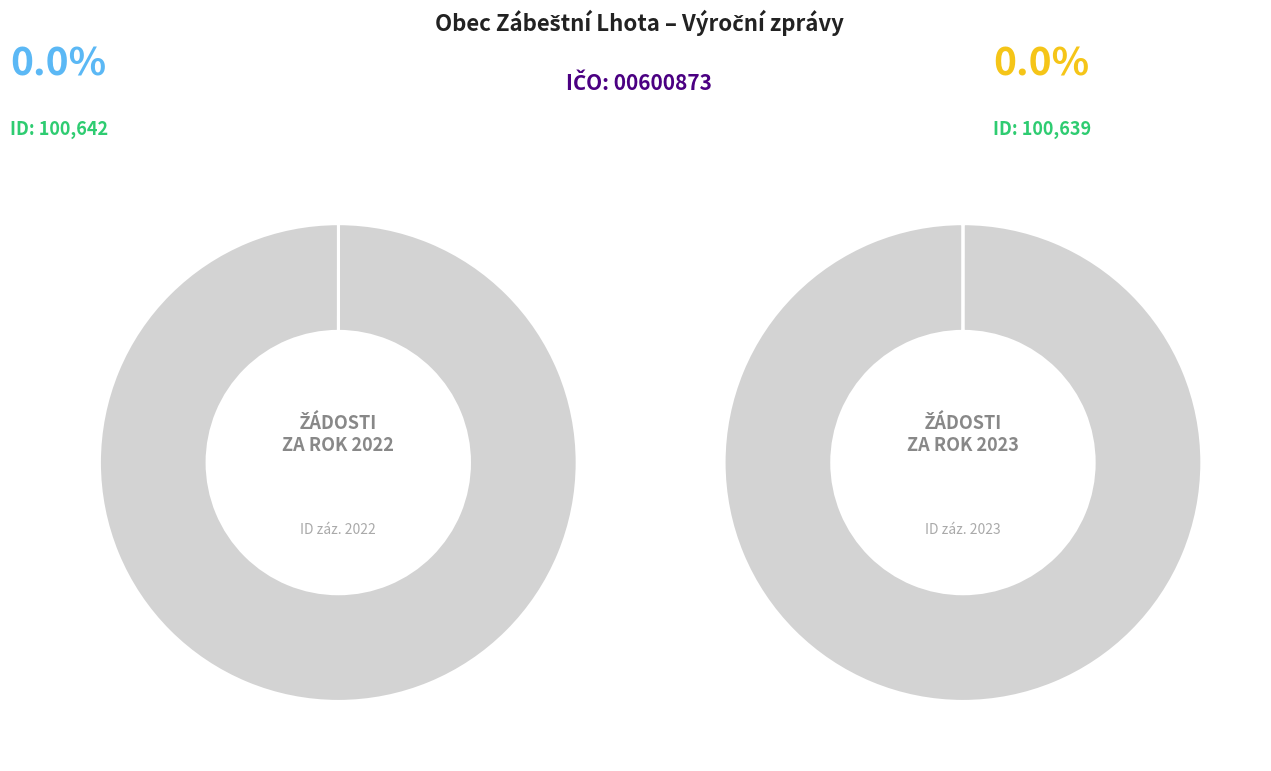

True or false: ID záznamu accounts for 6% of the total.

False